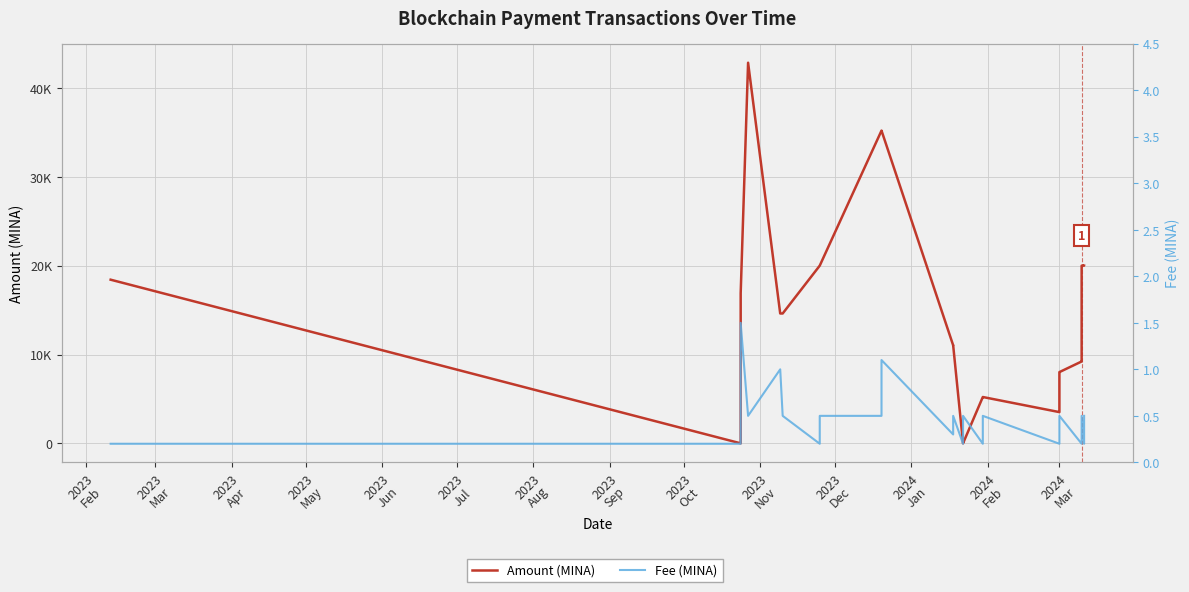

Is the value of Amount (MINA) at 2023
Mar greater than the value of Fee (MINA) at 17?

Yes